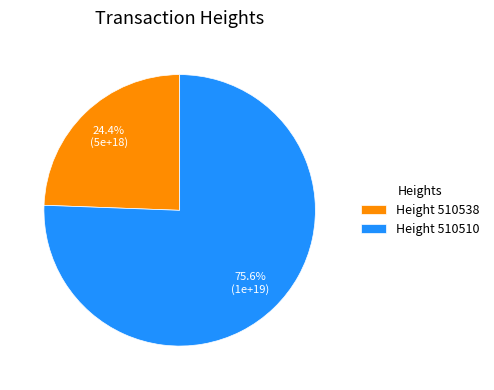

Which slice is the smallest?

Height 510538